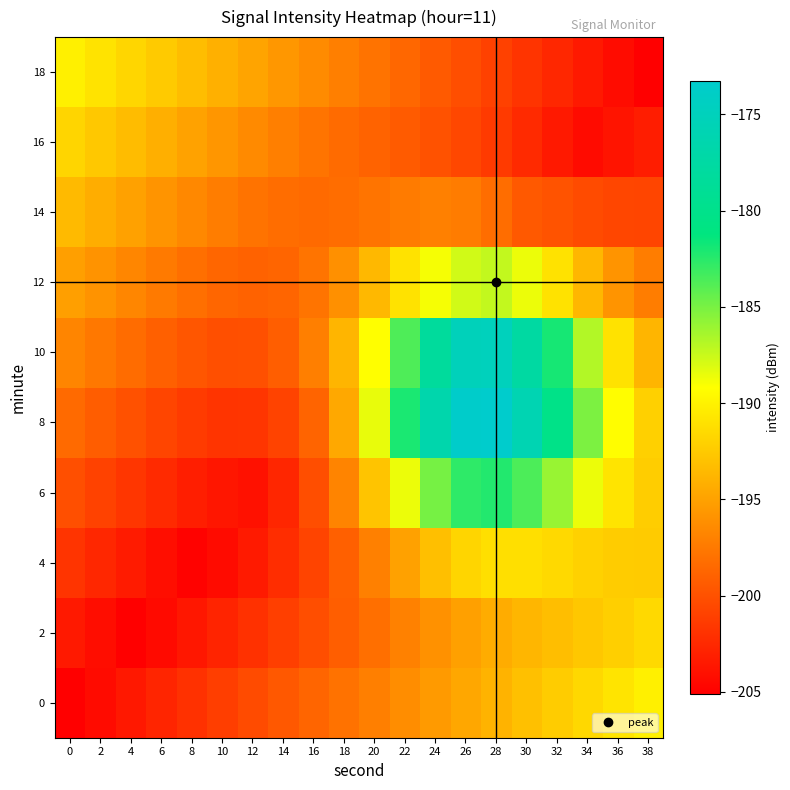

Which category has the highest value across all series?

28